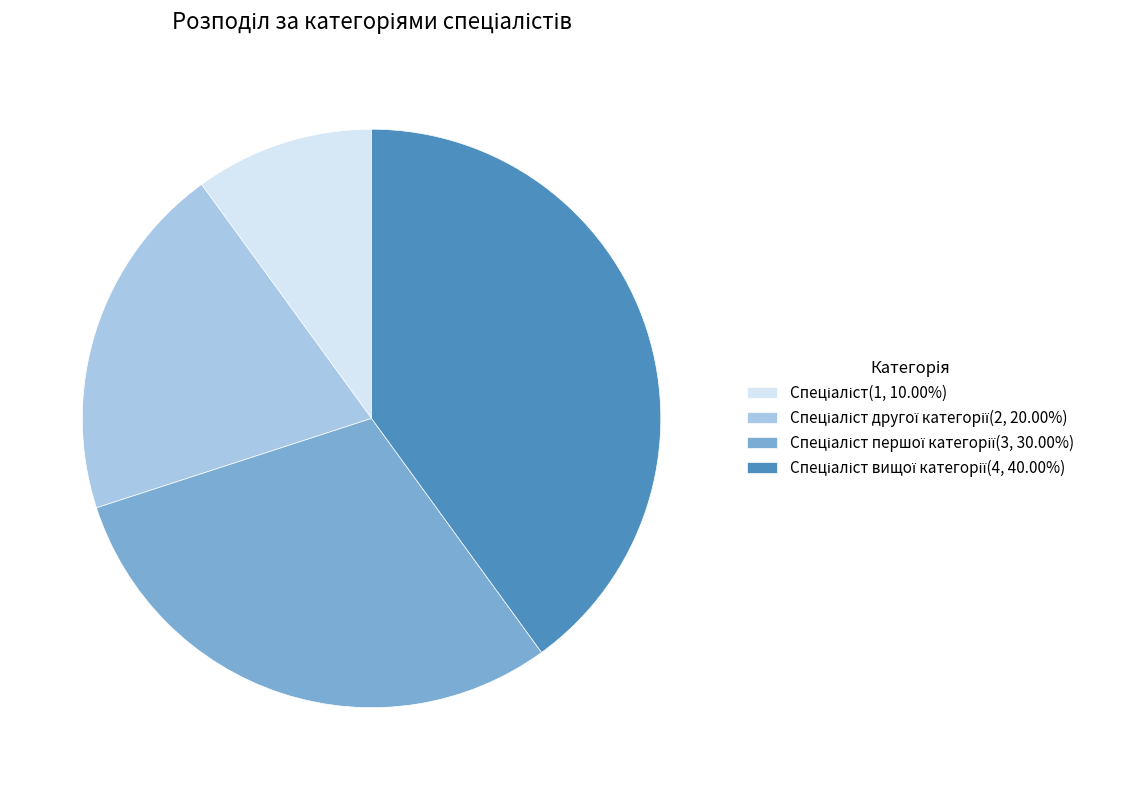

Is there a majority slice in this chart?

No